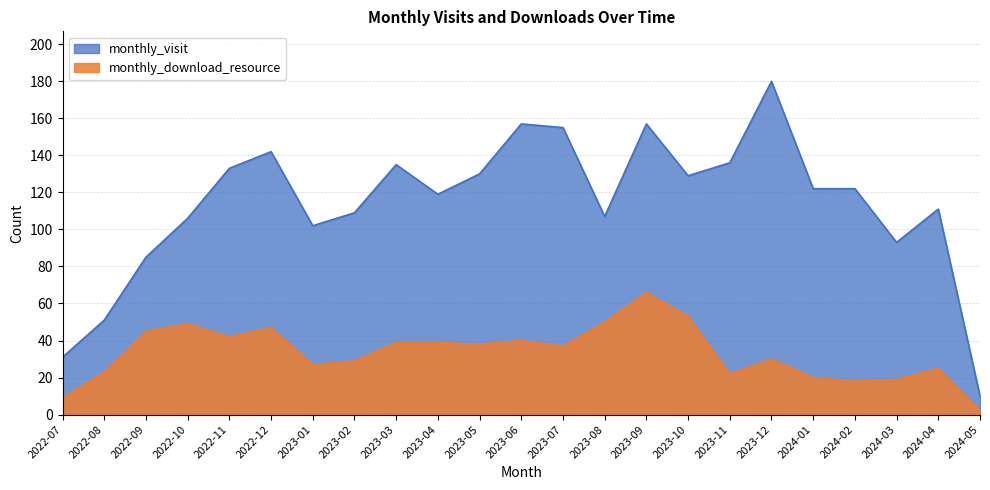

Is it true that monthly_download_resource equals 10 at 2023-07?

False